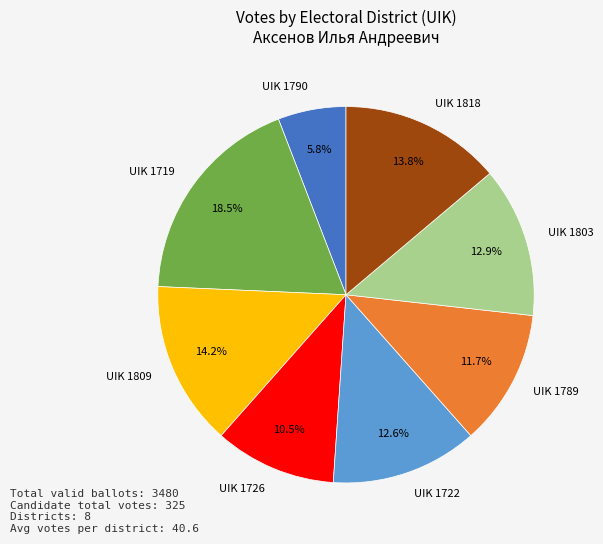

What is the largest slice in the pie chart?

UIK 1719